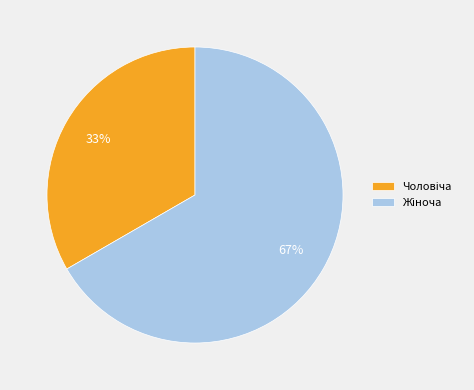

To the nearest percent, what is the average slice percentage?

50%